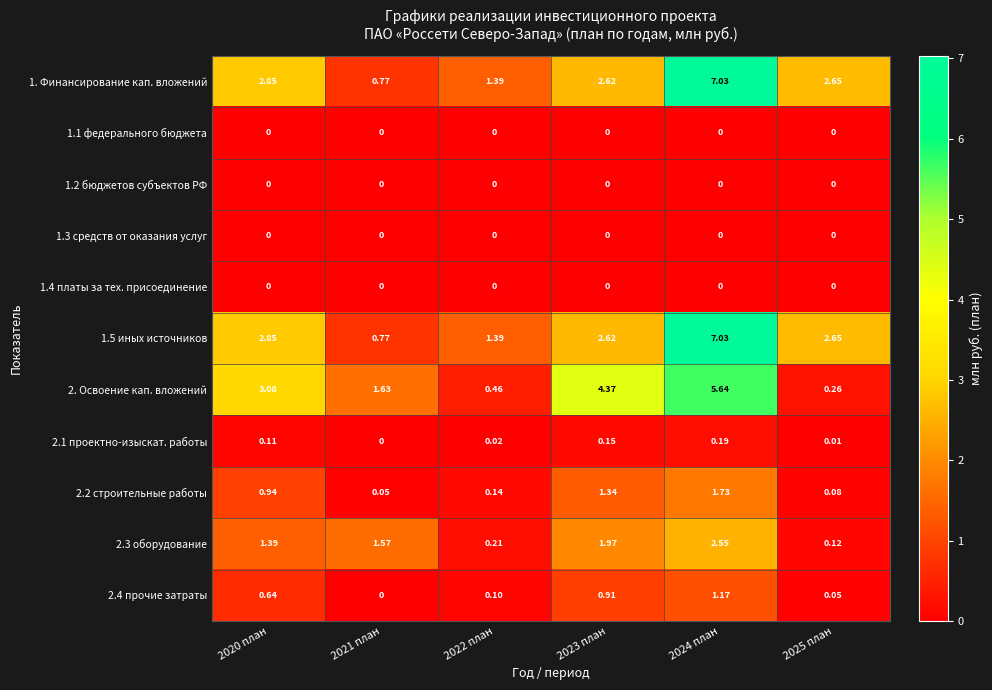

Is the value of 2. Освоение кап. вложений at 2022 план greater than the value of 2.2 строительные работы at 2025 план?

Yes